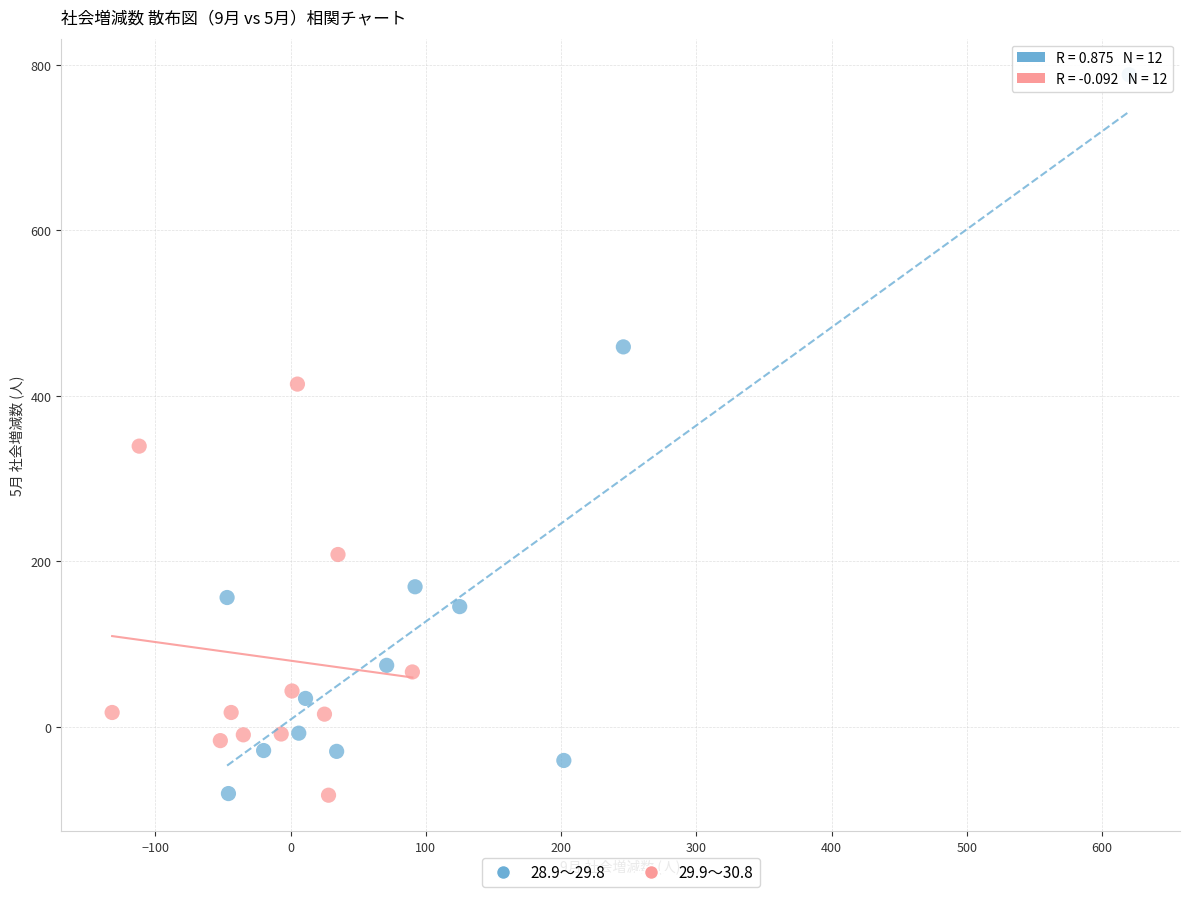

Which series has the largest Y range (max minus min)?

28.9～29.8